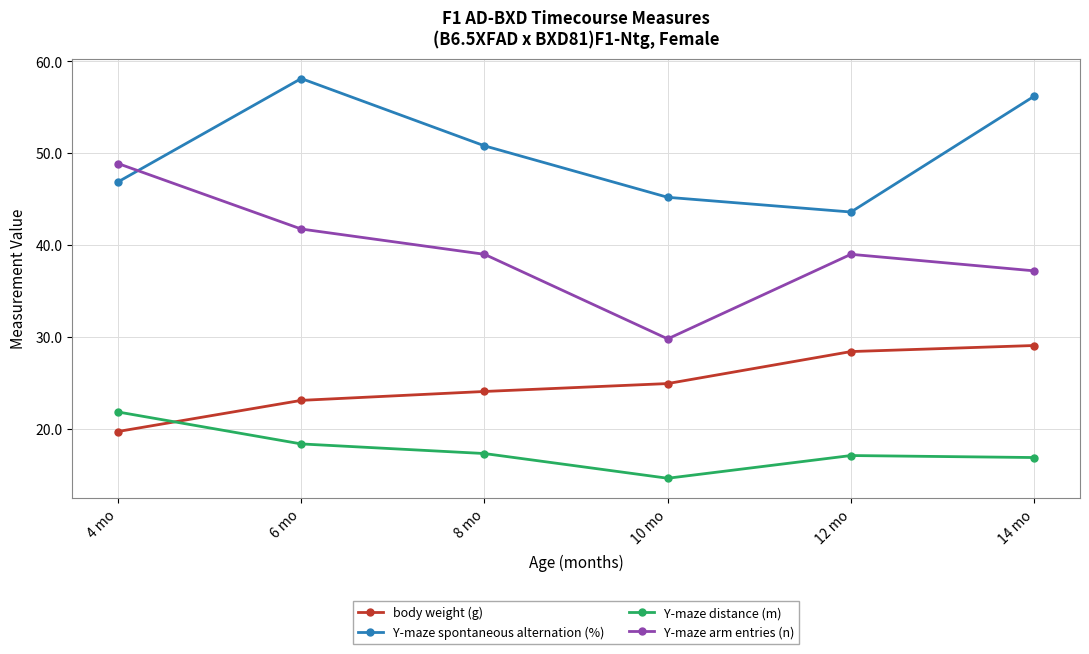

The Y-maze spontaneous alternation (%) series shows 74.5 at 8 mo. True or false?

False